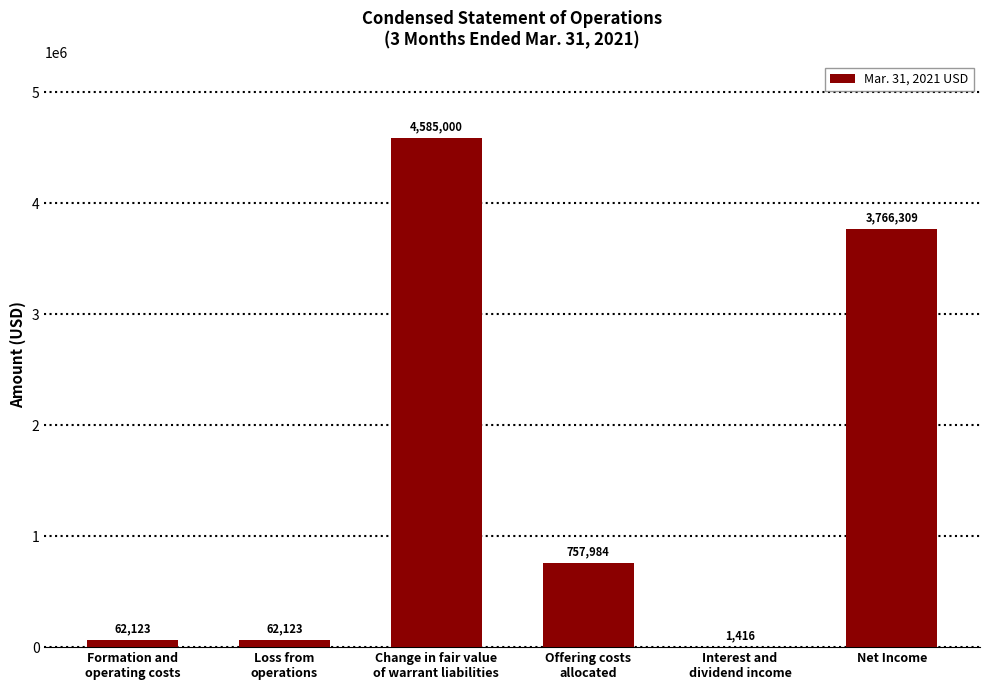

What is the difference between the values at Formation and
operating costs and Net Income?

3704186